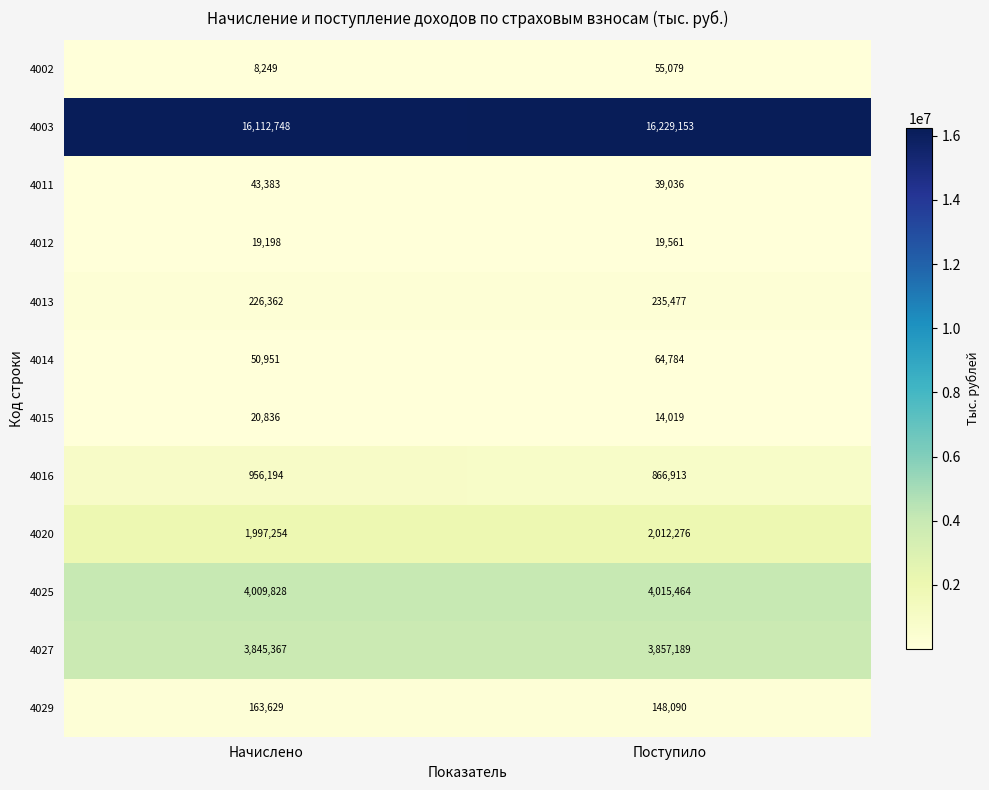

What is the smallest value displayed?

8249